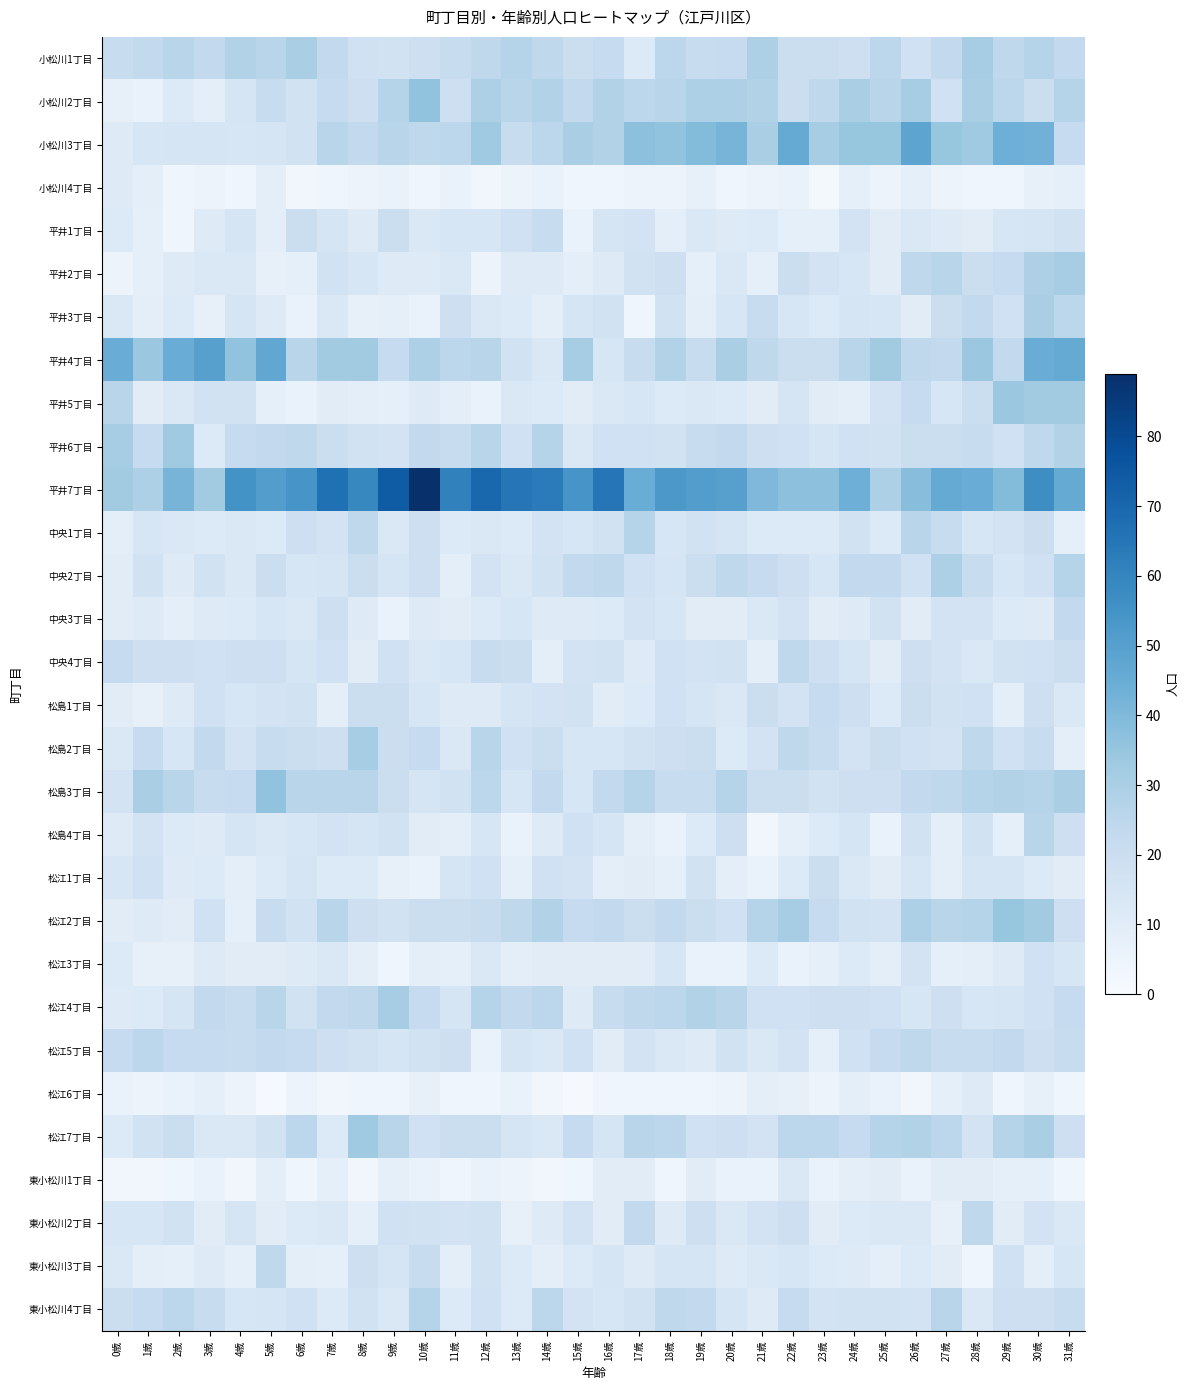

Between 13歳 and 31歳, which is larger?

13歳